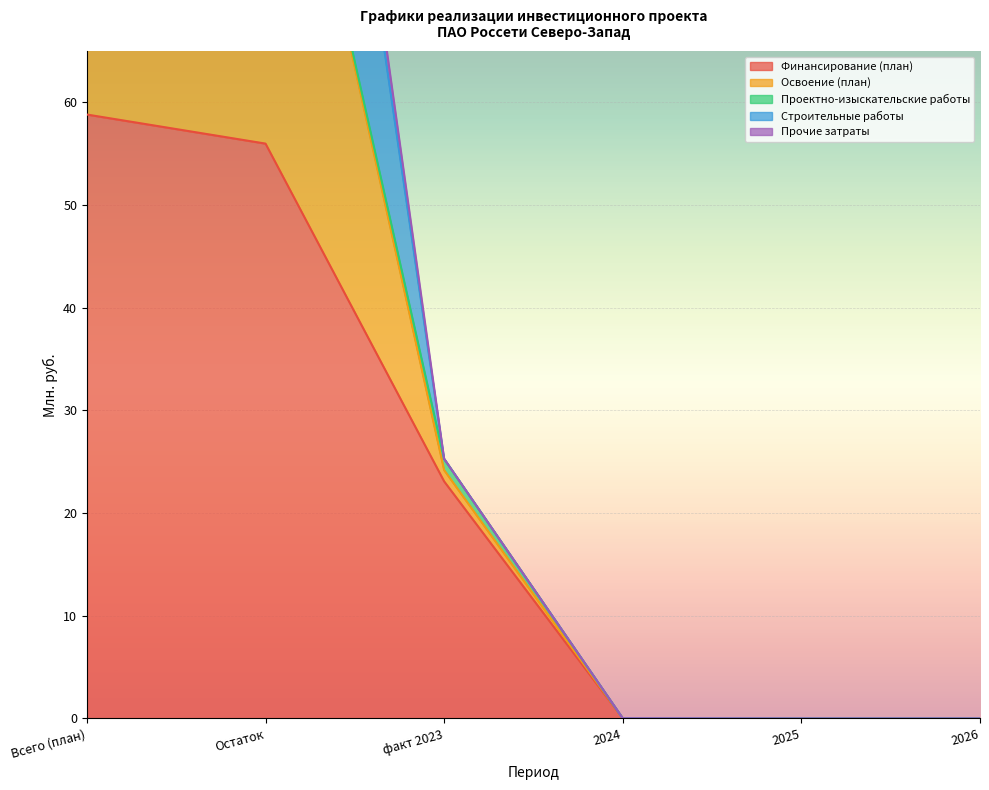

Which series has the largest range (max minus min)?

Освоение (план)